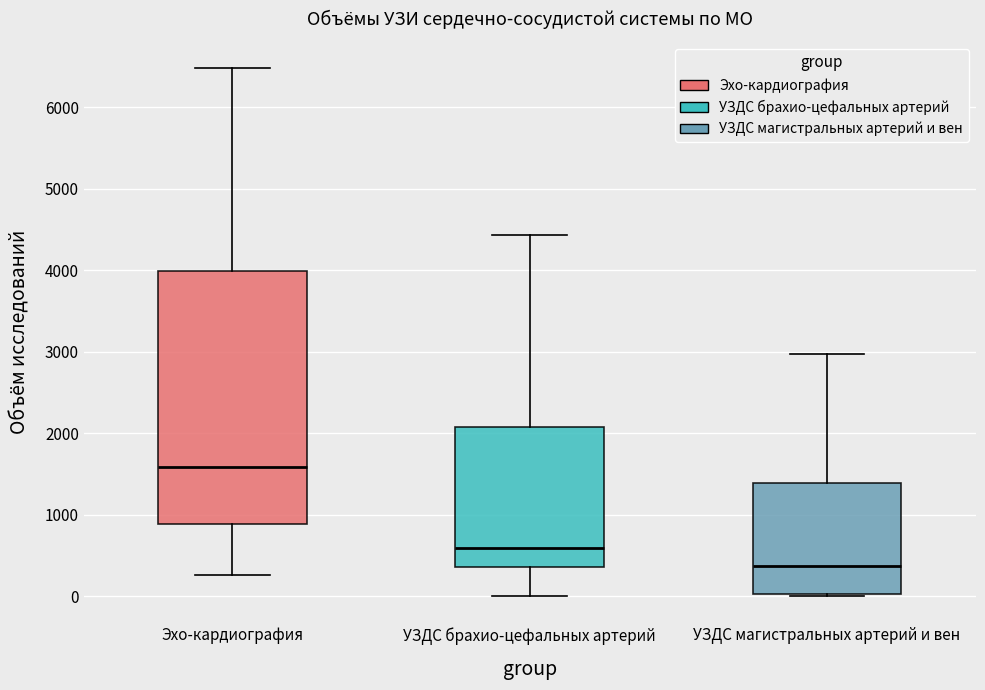

Reading left to right, read every box against the y-axis: the position of its median line, the range the box covers, and the ends of its whiskers. The values are not printed on the chart, so give them approximately, as read against the axis.

Эхо-кардиография: median 1600, box 900 to 4000, whiskers 300 to 6500
УЗДС брахио-цефальных артерий: median 600, box 400 to 2100, whiskers 0 to 4400
УЗДС магистральных артерий и вен: median 400, box 0 to 1400, whiskers 0 to 3000